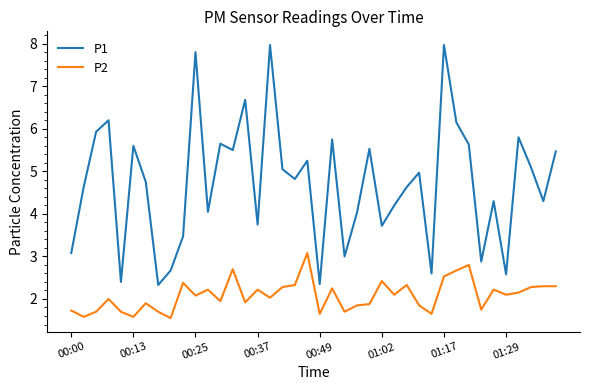

What is the greatest value displayed?

8.0